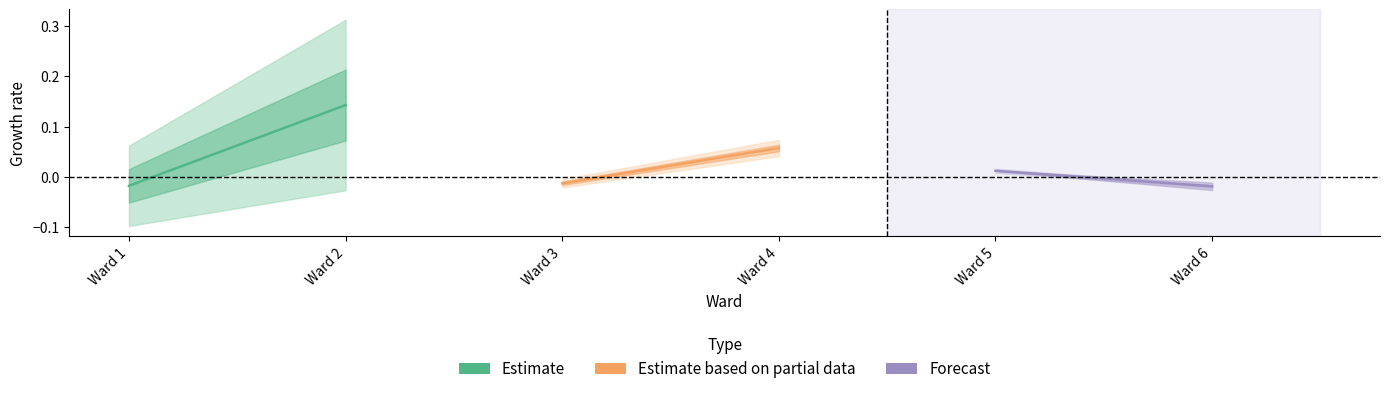

Does the chart have visible grid lines?

No